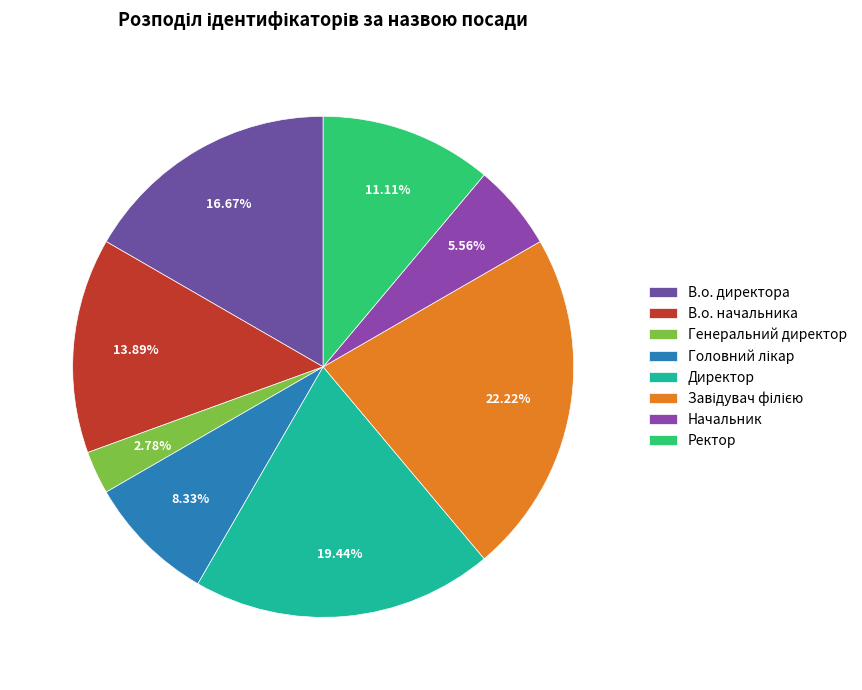

Does Начальник account for over 50% of the chart?

No